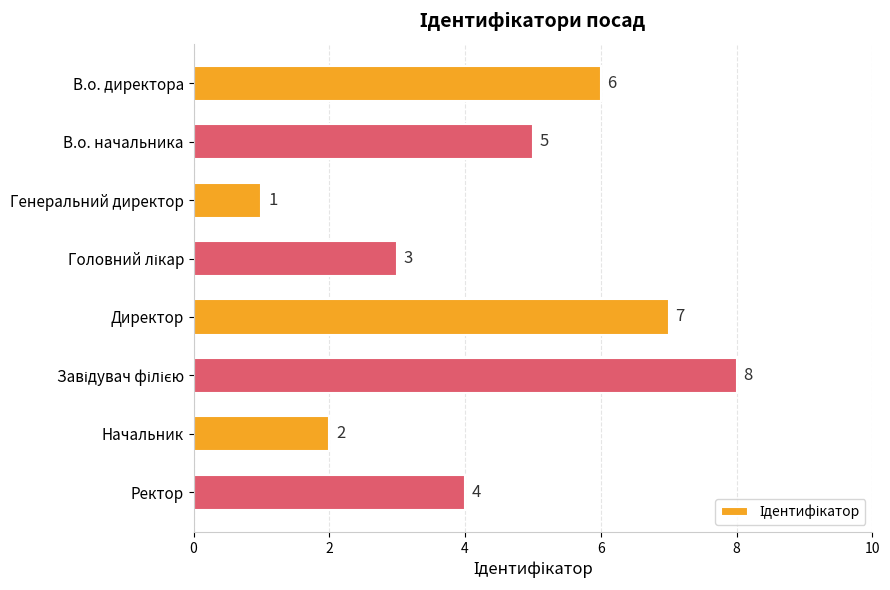

Reading top to bottom, transcribe all the data shown in this chart.

6	5	1	3	7	8	2	4